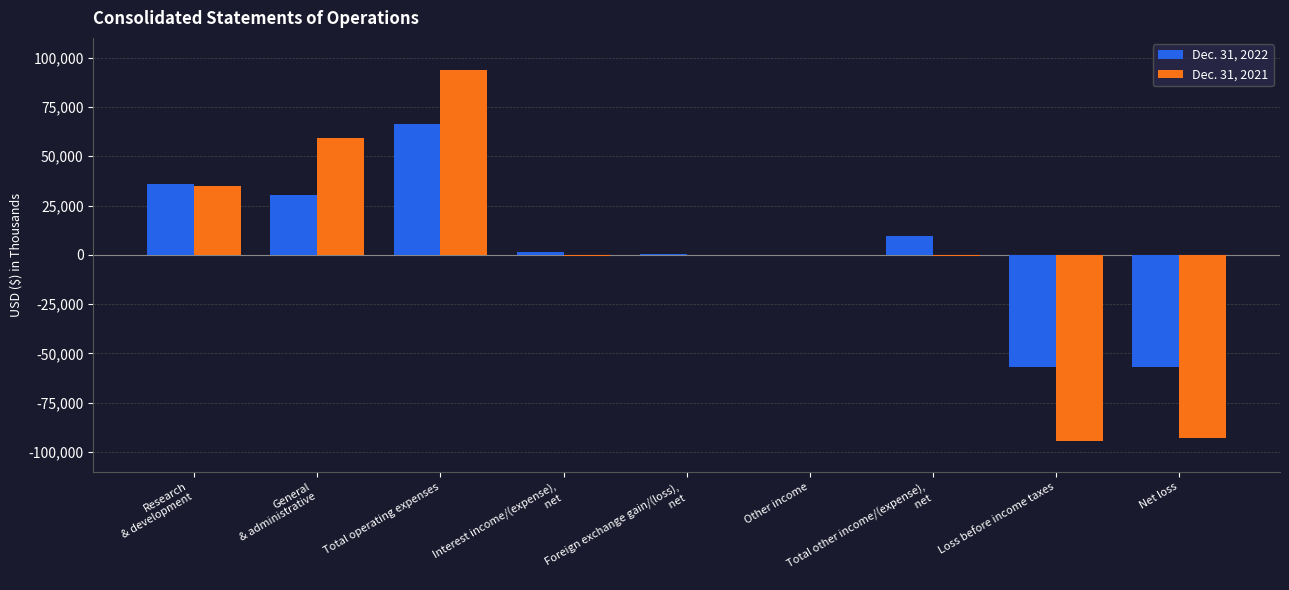

How many values in the Dec. 31, 2021 series exceed -86?

4